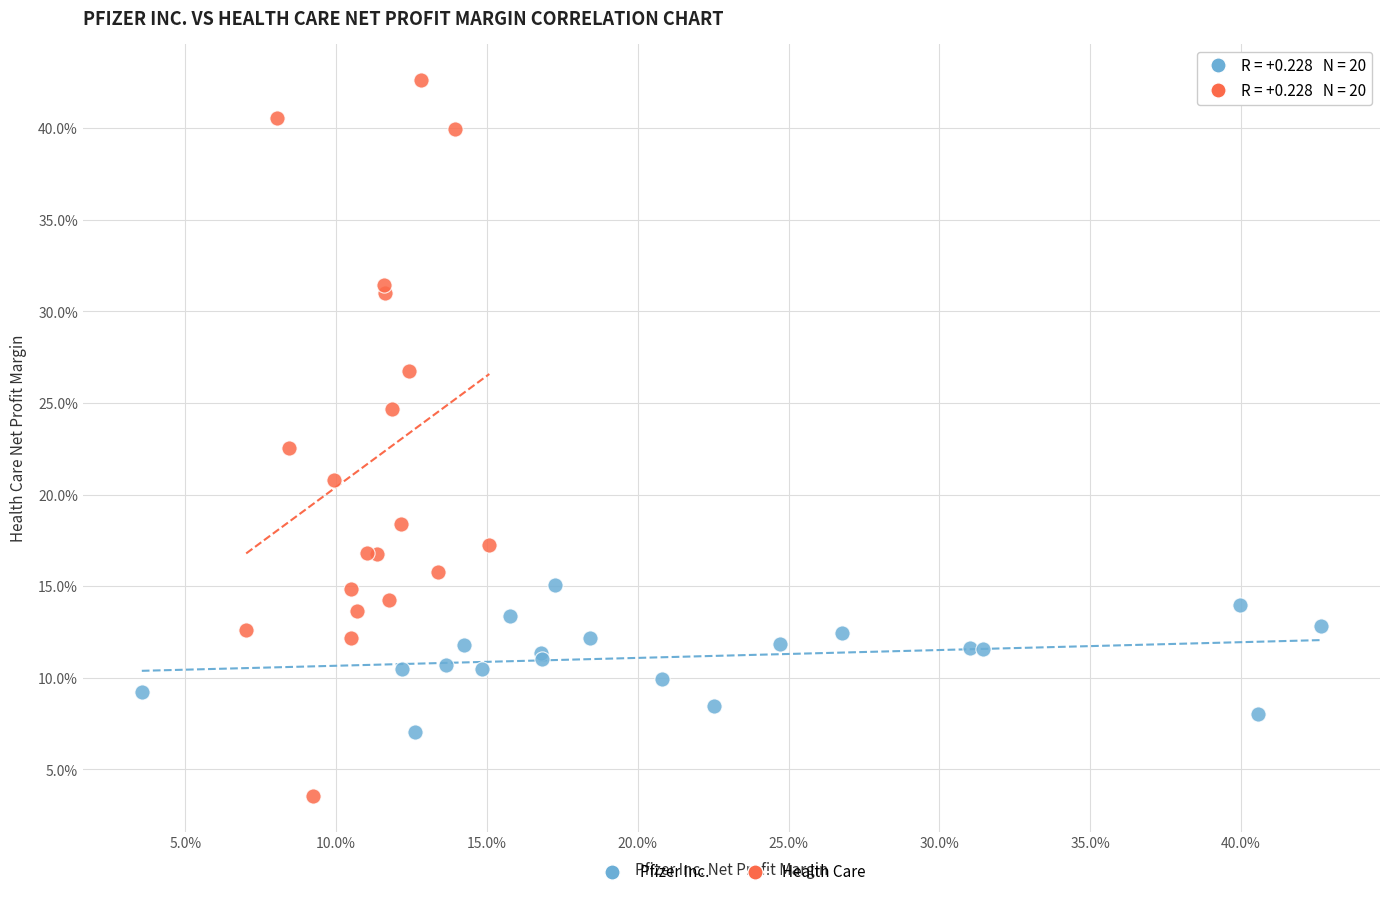

Which series contains the highest Y value?

Health Care